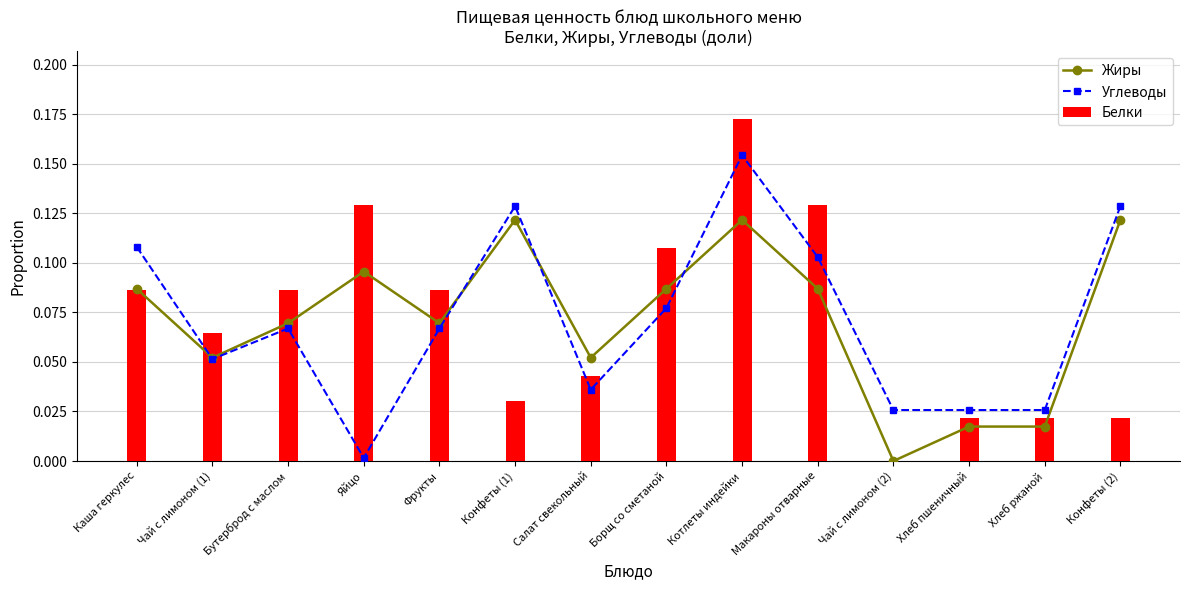

Count the number of categories in the chart.

14